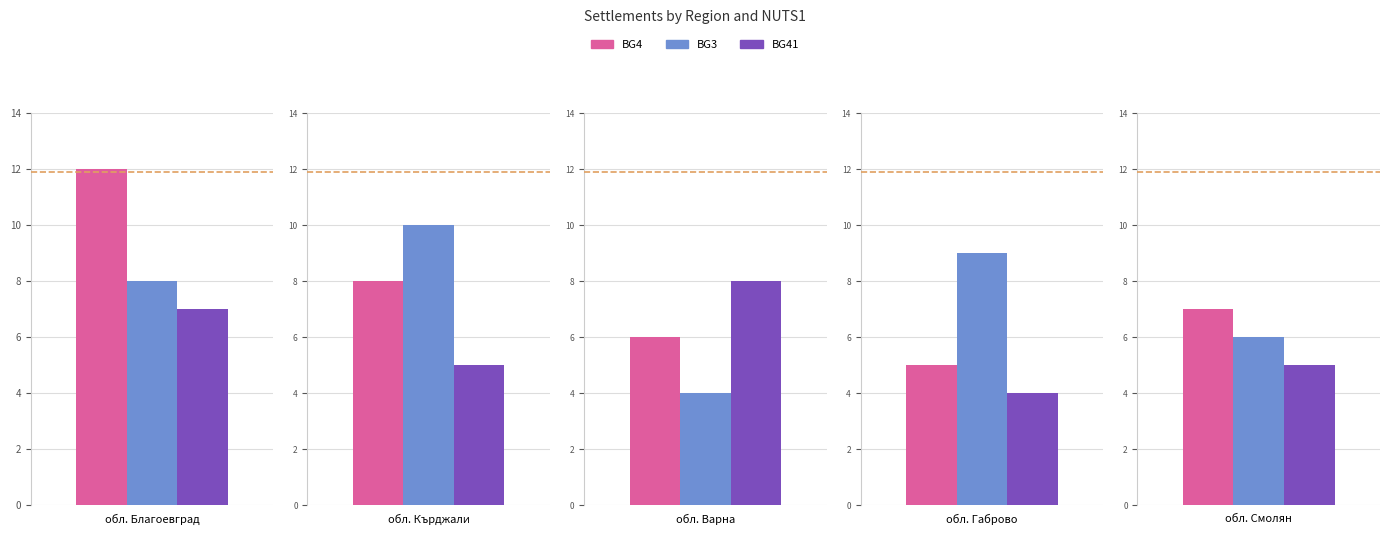

How many data points does each series have?

5